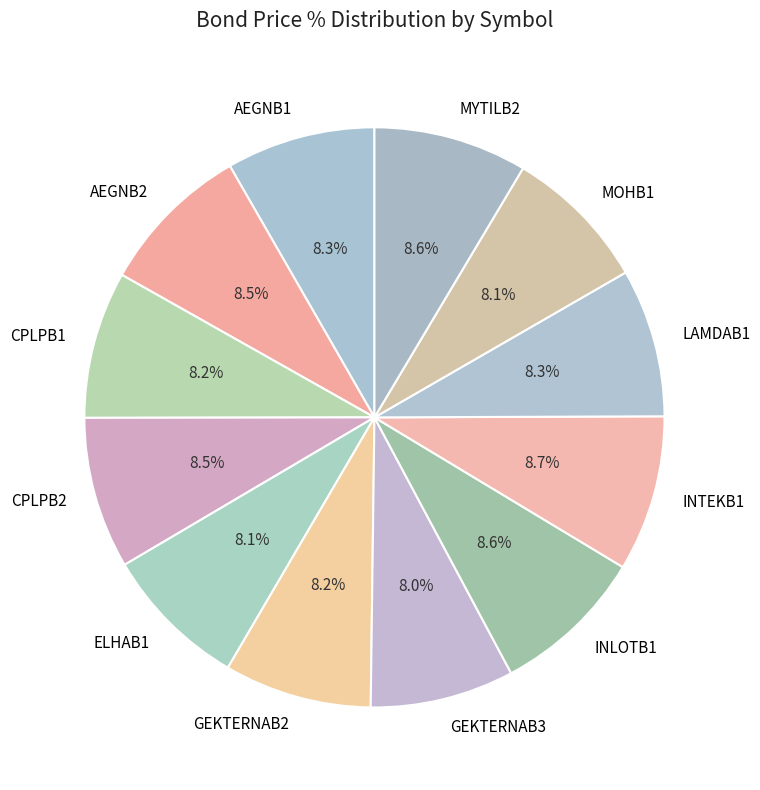

What percentage is NOT represented by GEKTERNAB3?

92.0%